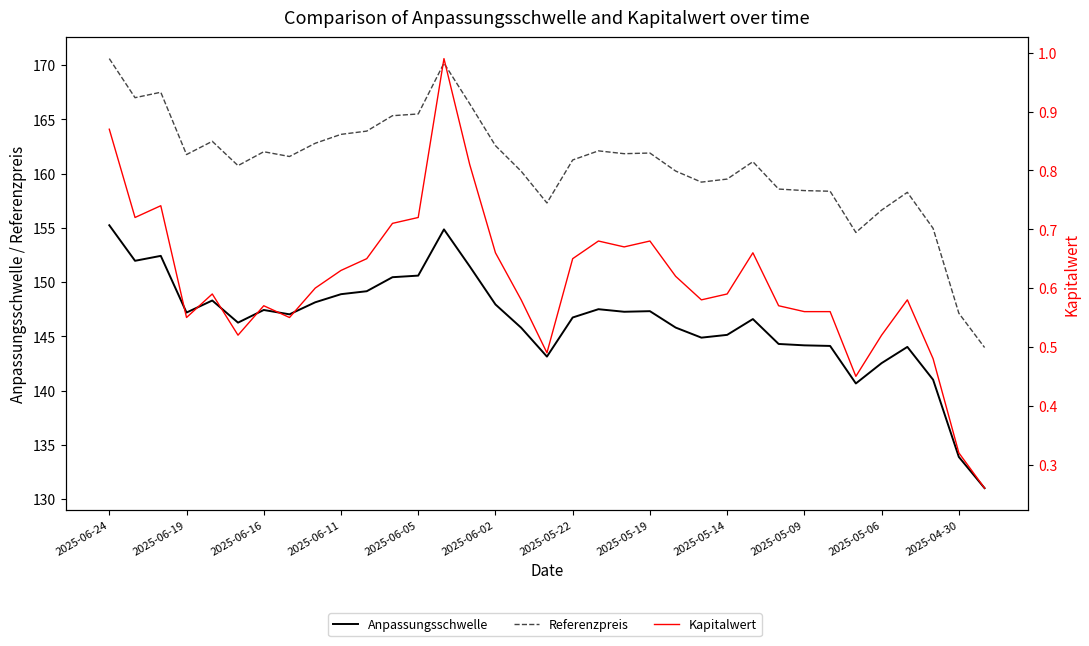

At 2025-05-06, list the series in order from smallest to largest.

Kapitalwert, Anpassungsschwelle, Referenzpreis